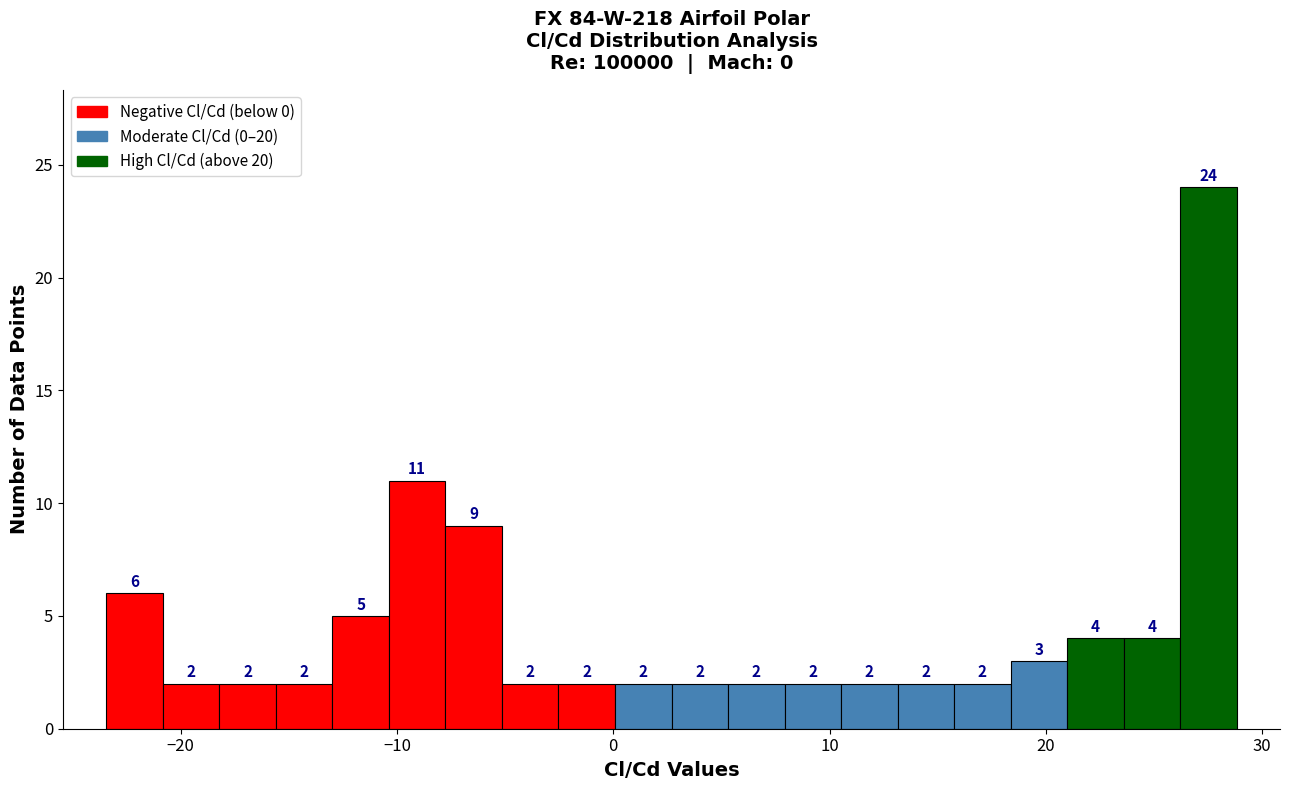

Read against the x-axis, roughly where is the centre of the tallest bar?

28